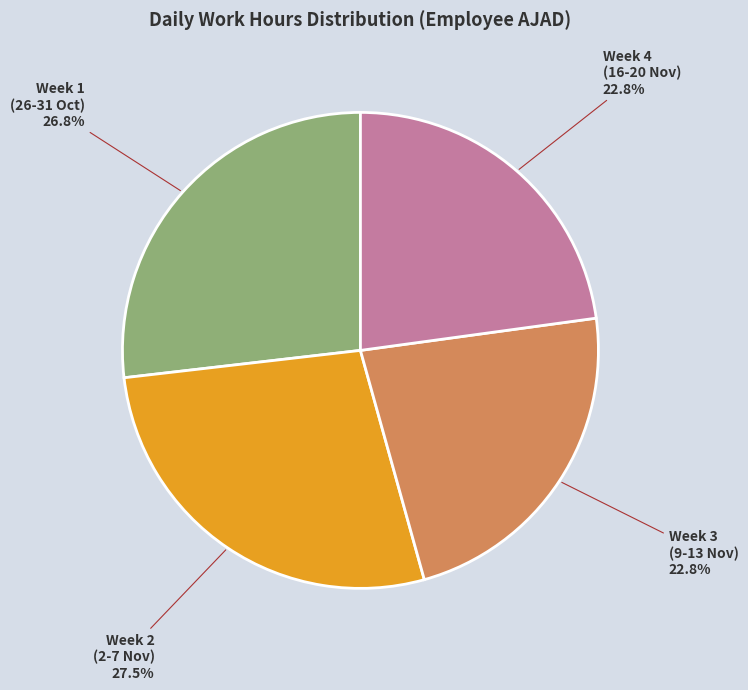

What is the ratio of the value at Week 1 (26-31 Oct) to the value at Week 3 (9-13 Nov)?

1.2